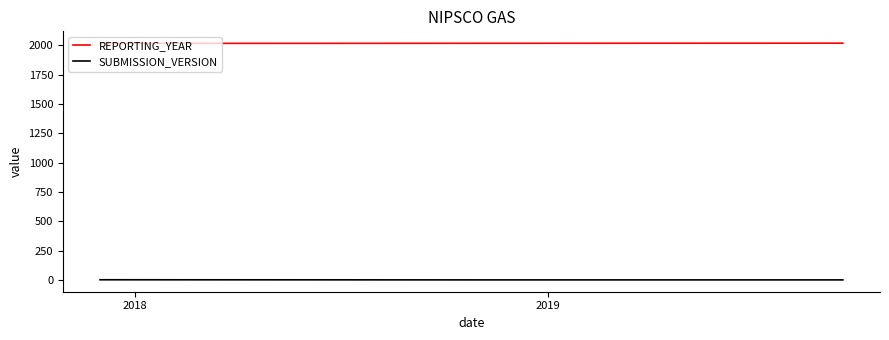

Which series has the largest total across all categories?

REPORTING_YEAR